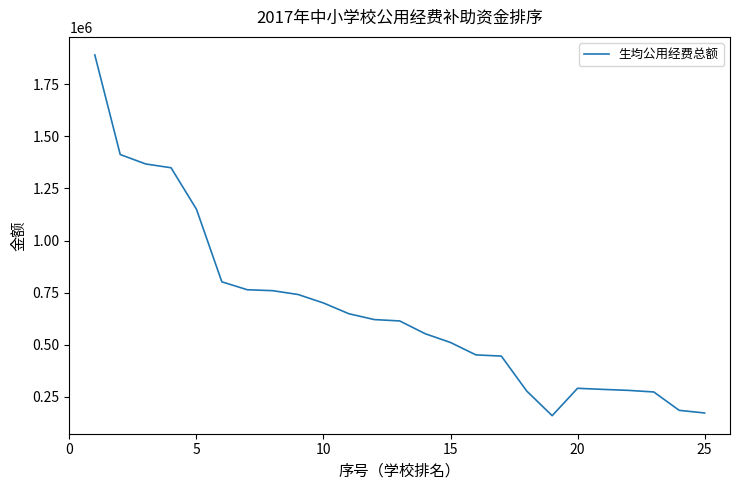

What is the smallest value displayed?

158800